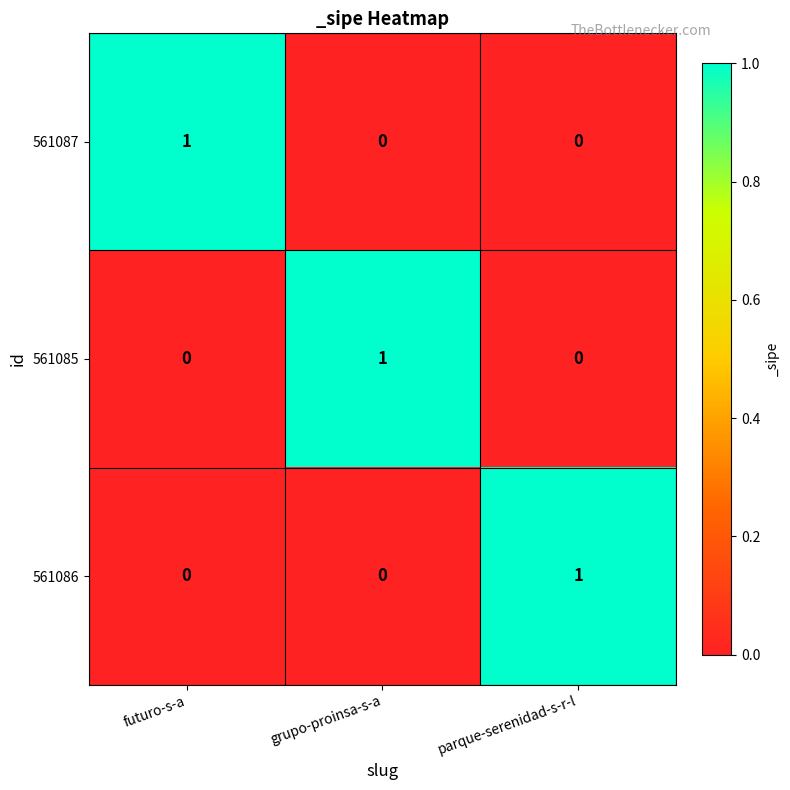

The 561086 series shows 0 at parque-serenidad-s-r-l. True or false?

False